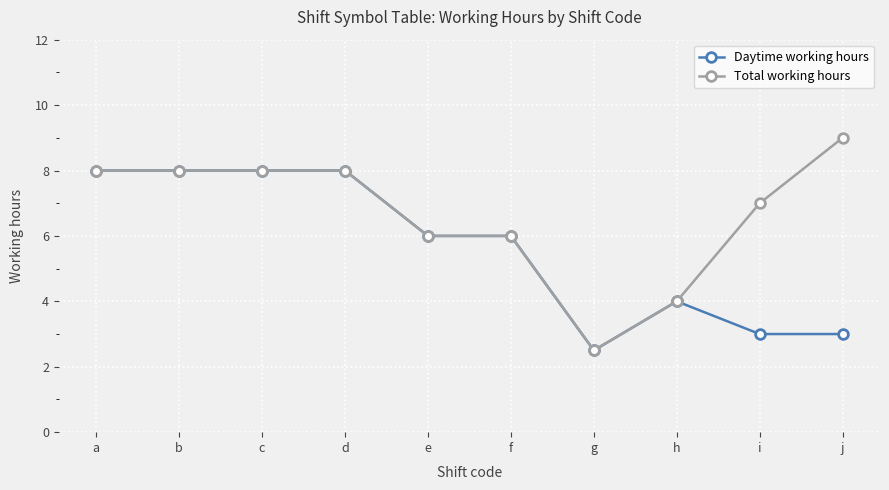

Reading left to right, what are all the values shown in this chart?

Daytime working hours: a=8.0	b=8.0	c=8.0	d=8.0	e=6.0	f=6.0	g=2.5	h=4.0	i=3.0	j=3.0
Total working hours: a=8.0	b=8.0	c=8.0	d=8.0	e=6.0	f=6.0	g=2.5	h=4.0	i=7.0	j=9.0